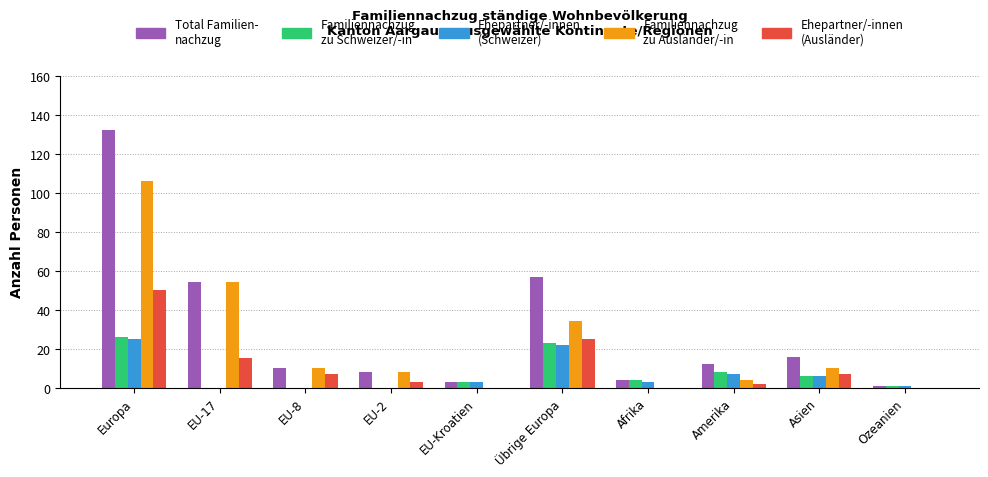

What is the greatest value displayed?

132